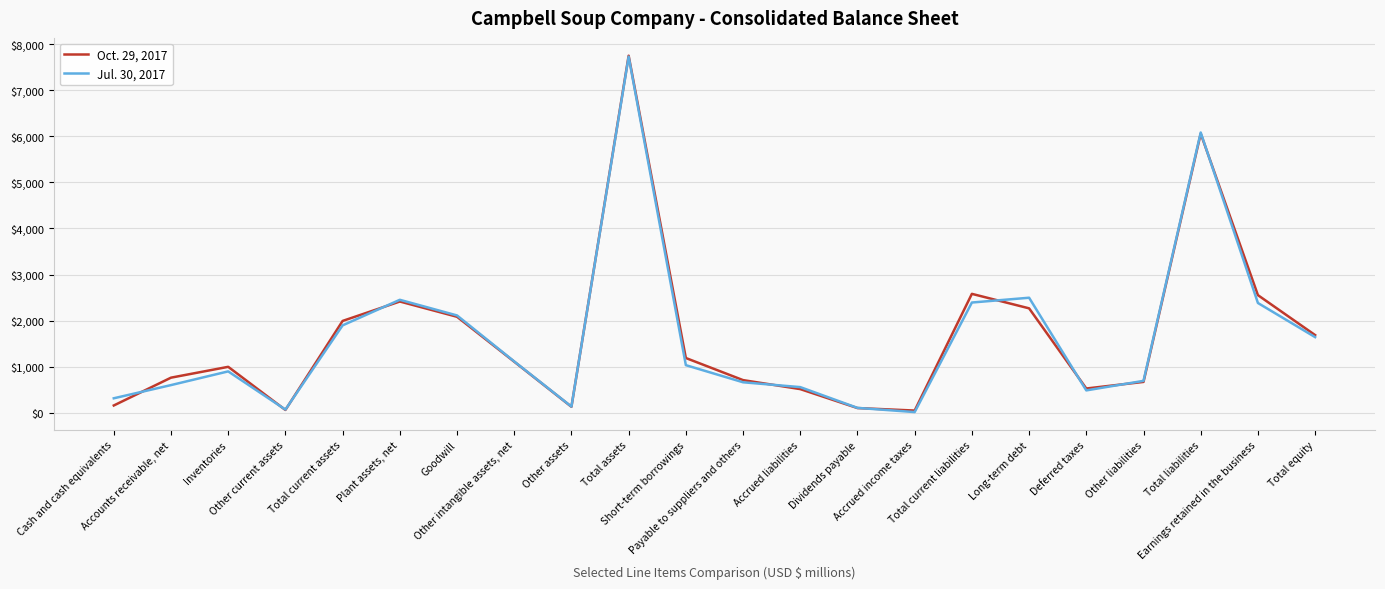

List the series in order of their overall mean, highest first.

Oct. 29, 2017, Jul. 30, 2017